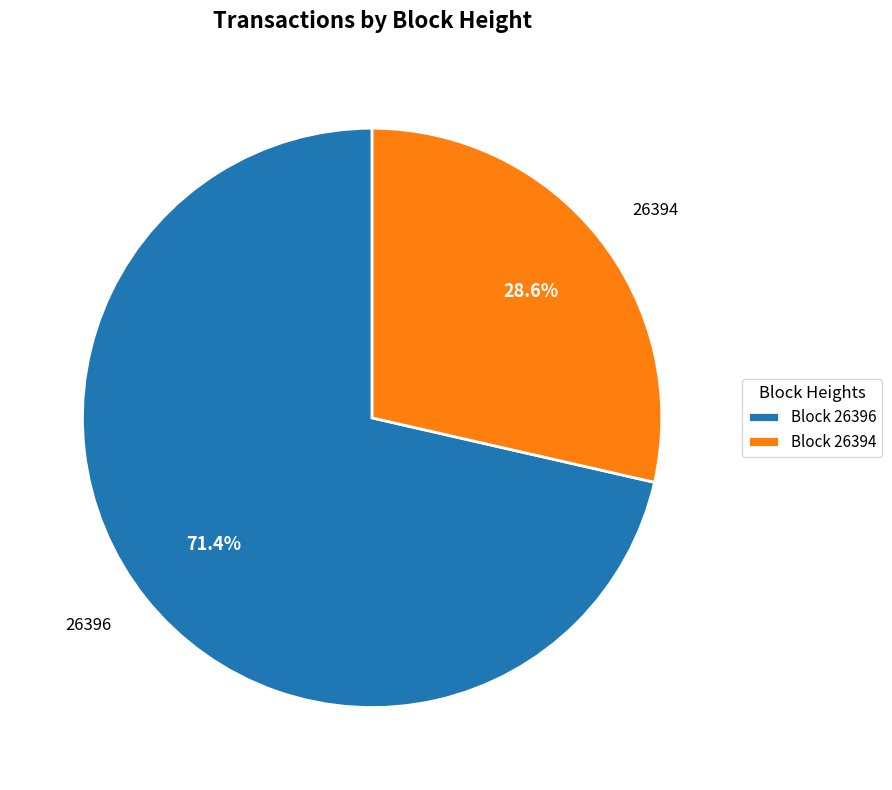

Is there a majority slice in this chart?

Yes